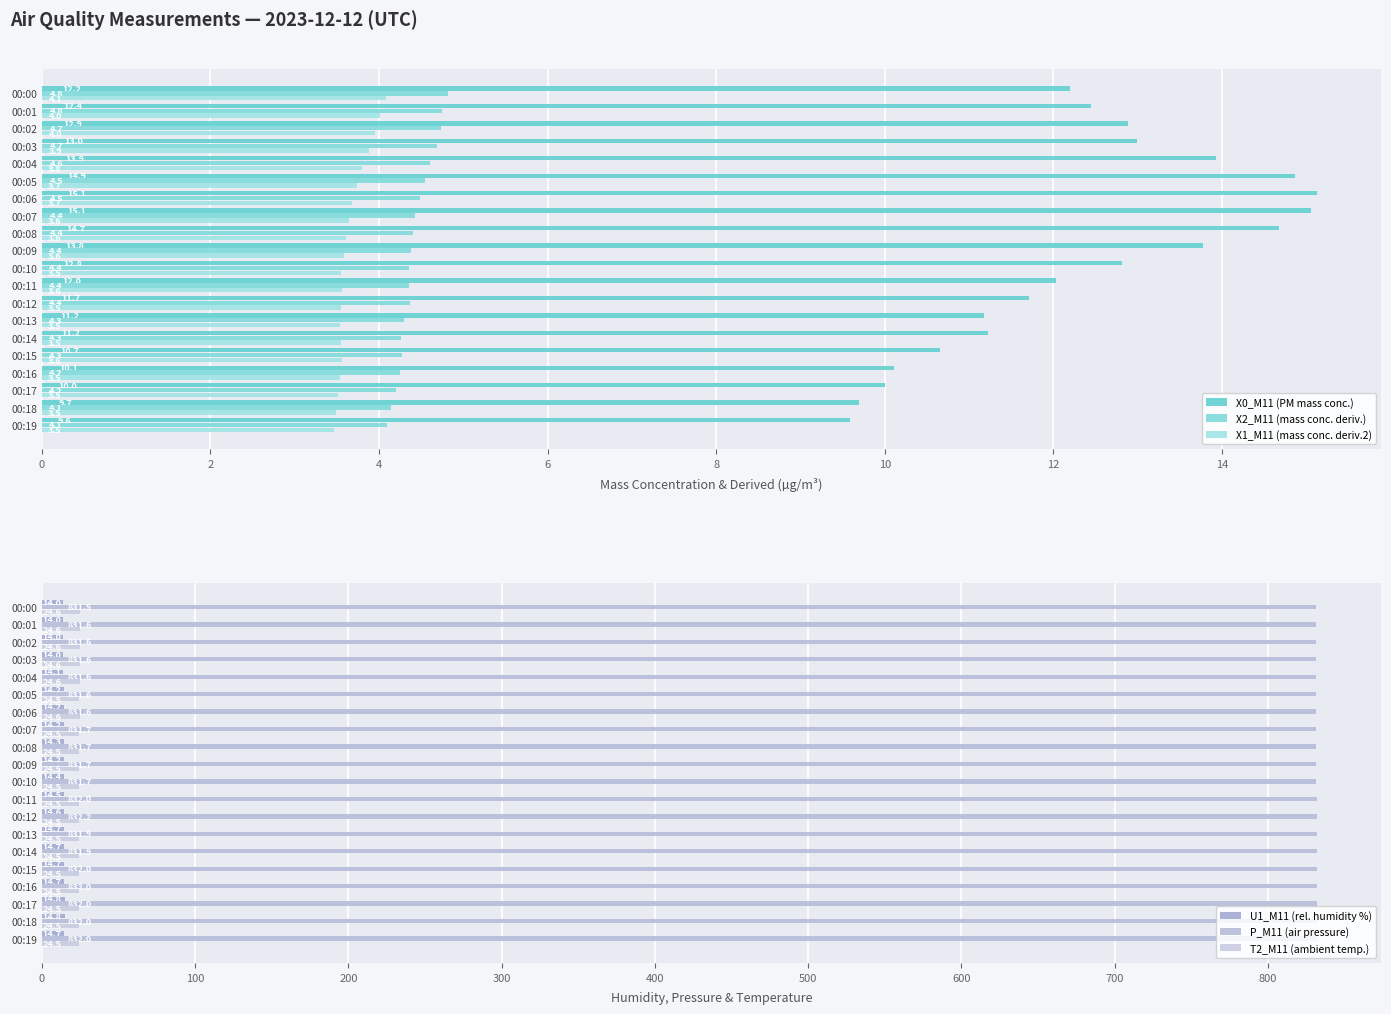

What is the average value of the X2_M11 (mass conc. deriv.) series?

4.4